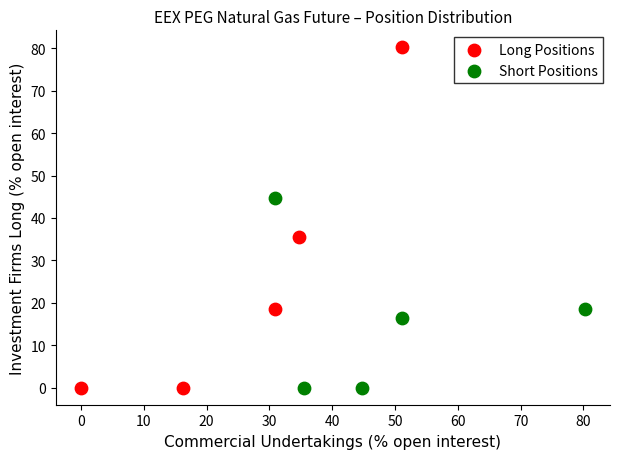

Which series contains the highest Y value?

Long Positions